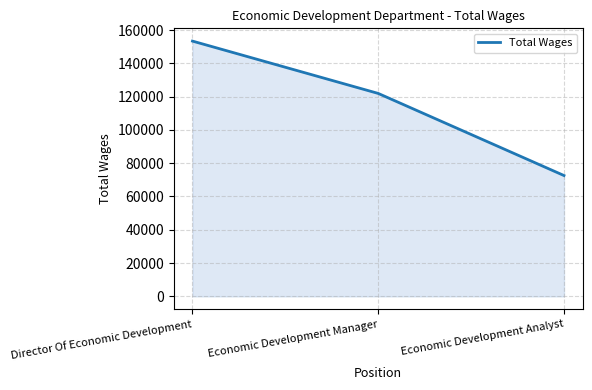

Between Director Of Economic Development and Economic Development Analyst, which is larger?

Director Of Economic Development